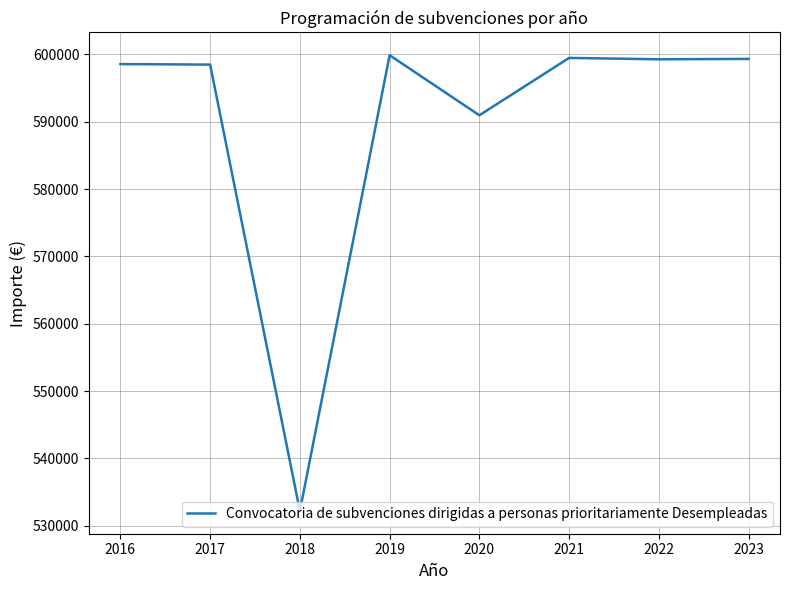

What is the ratio of the value at 2021 to the value at 2016?

1.0